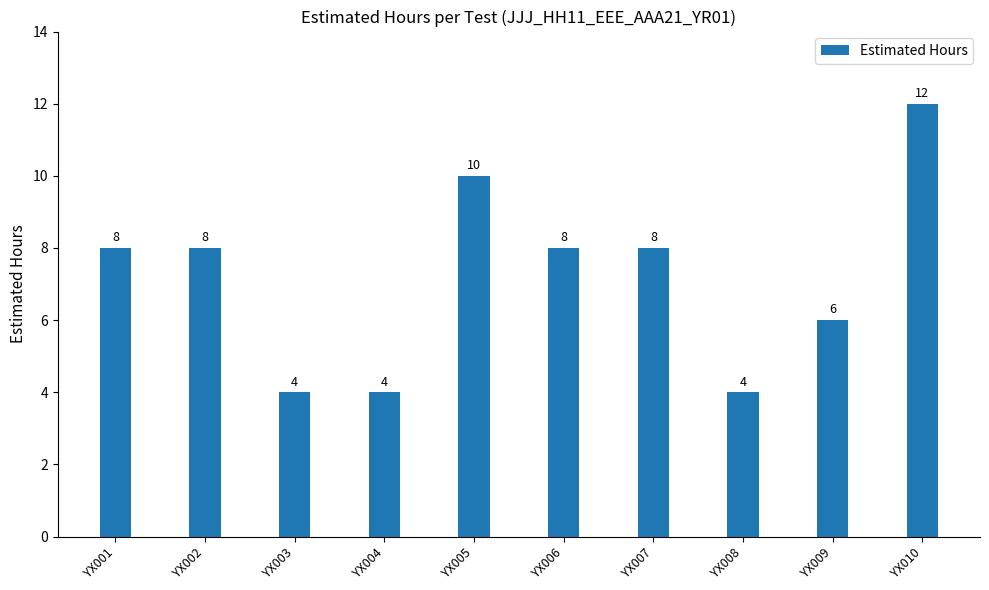

What is the minimum value shown in the chart?

4